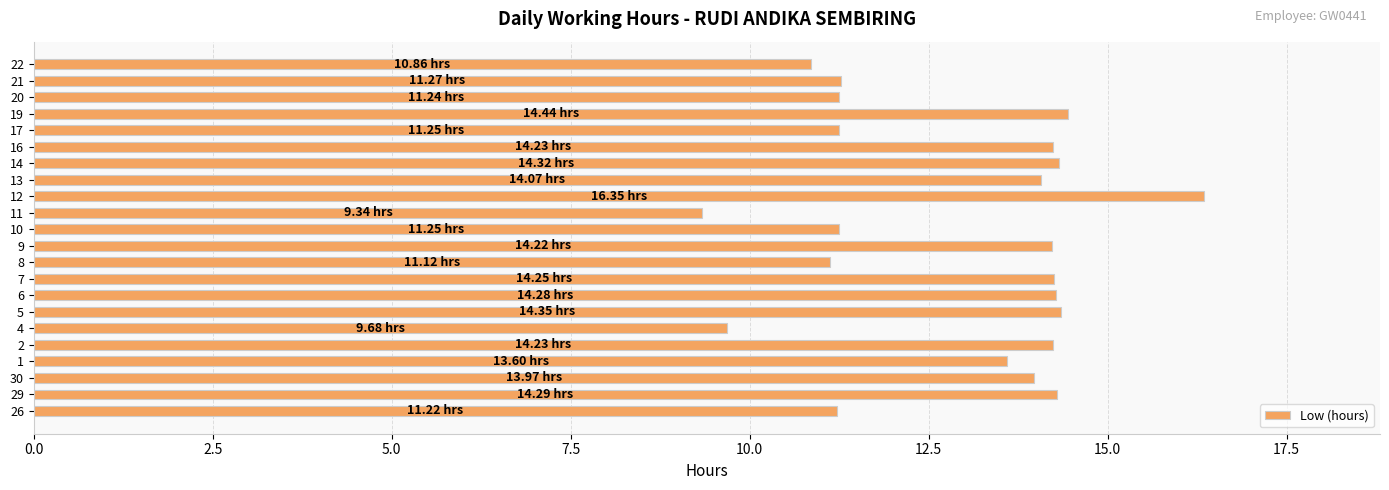

What is the minimum value shown in the chart?

9.3